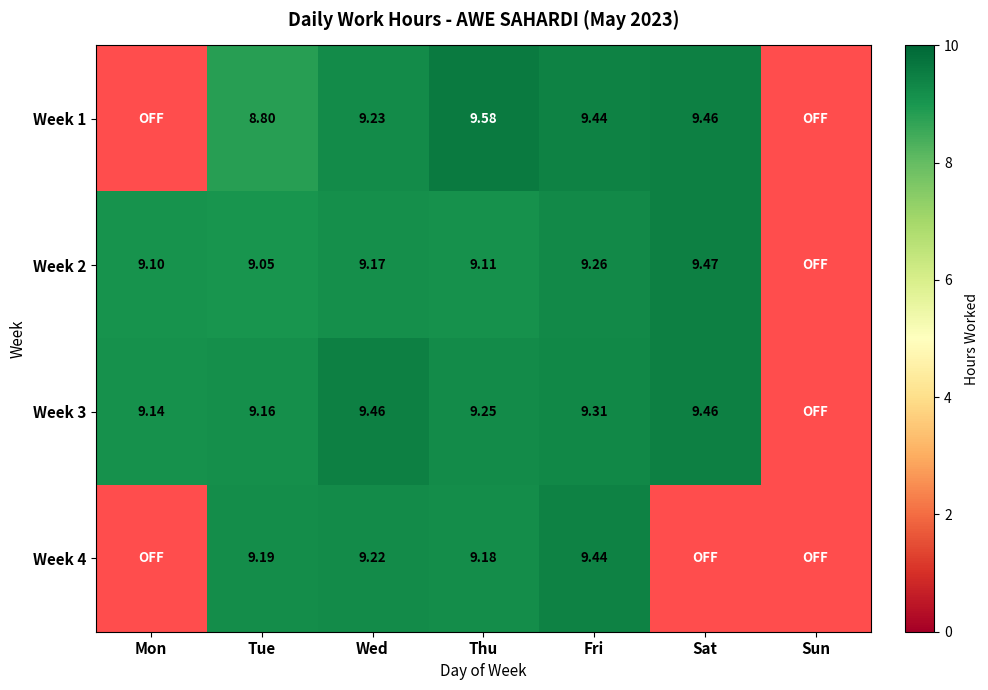

What is the difference between the Week 1 values at Wed and Sat?

0.2